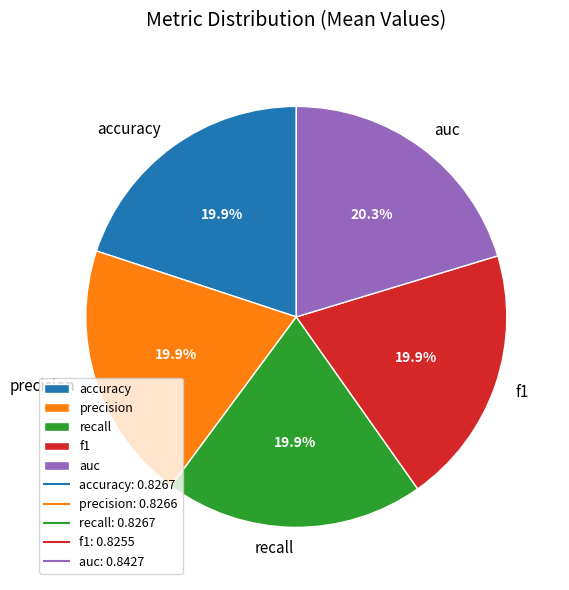

Is the sum of f1 and accuracy greater than half?

No